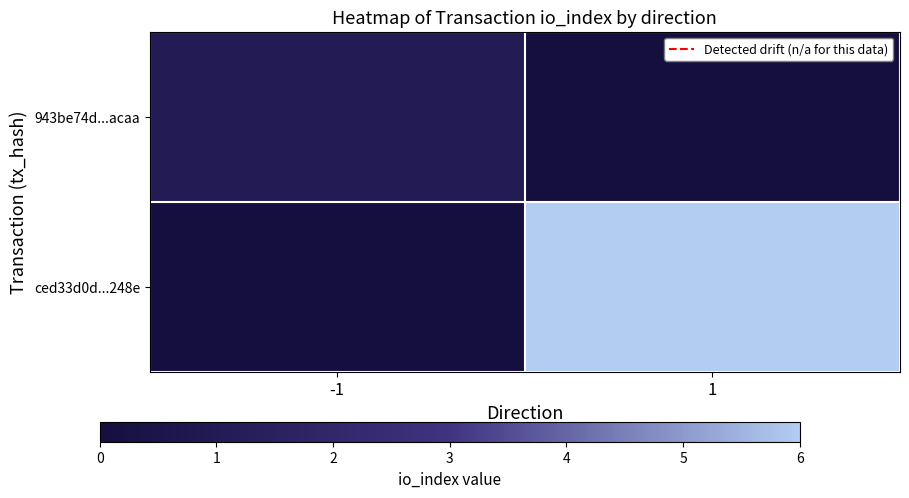

Rank the series at -1 from highest to lowest value.

943be74d...acaa, ced33d0d...248e